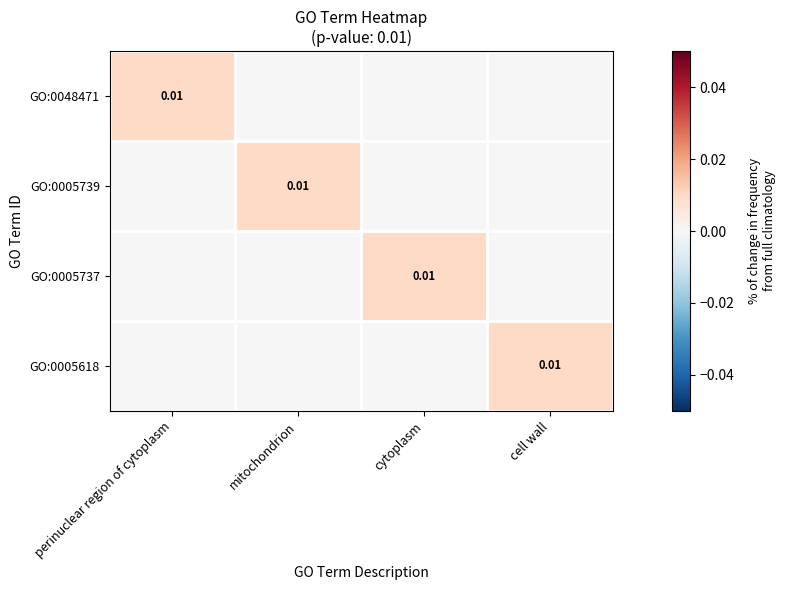

List the labels in order of GO:0005618 value, smallest first.

perinuclear region of cytoplasm, mitochondrion, cytoplasm, cell wall